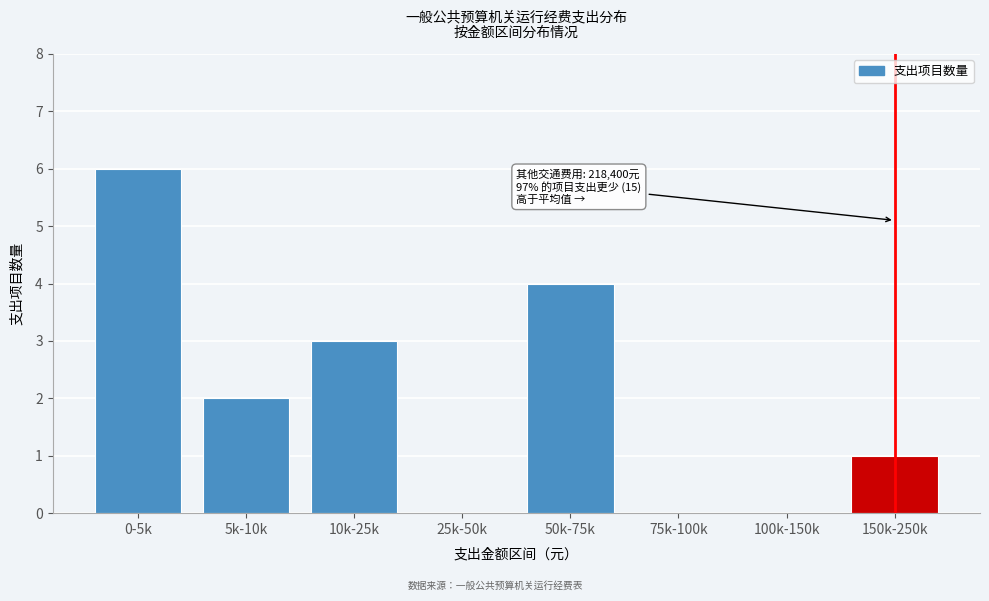

Reading left to right, list all the values displayed in this chart.

0-5k=6	5k-10k=2	10k-25k=3	25k-50k=0	50k-75k=4	75k-100k=0	100k-150k=0	150k-250k=1